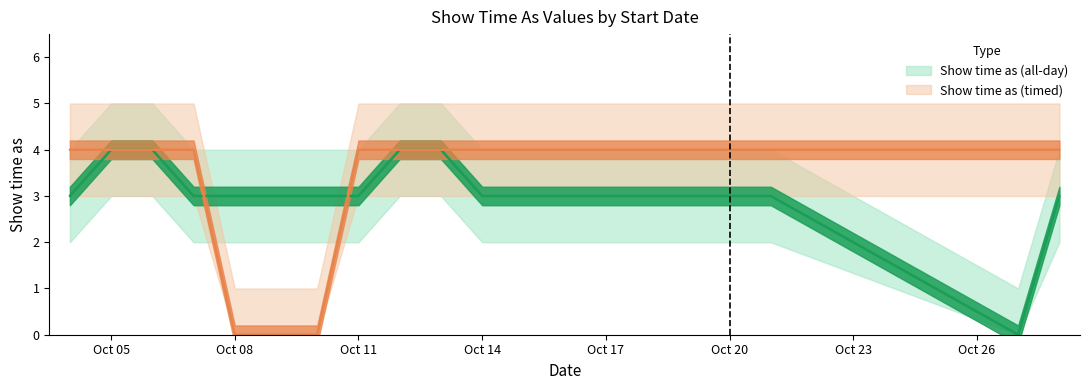

Read the Show time as (timed) value at Oct 20.

4